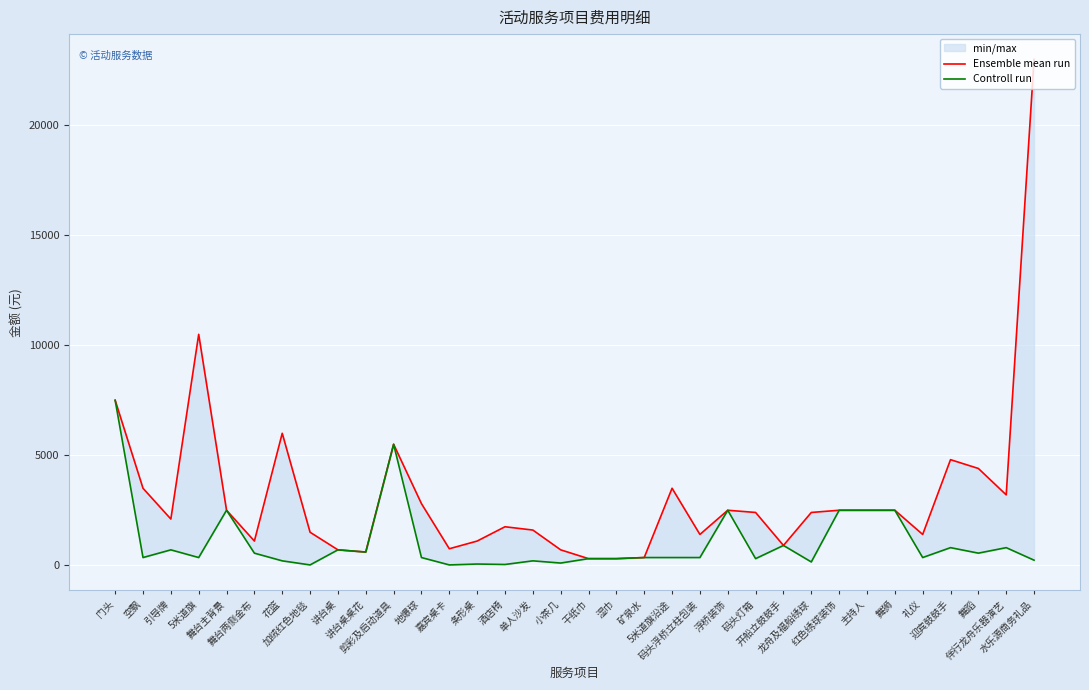

Is this an area chart (filled region under the line)?

No